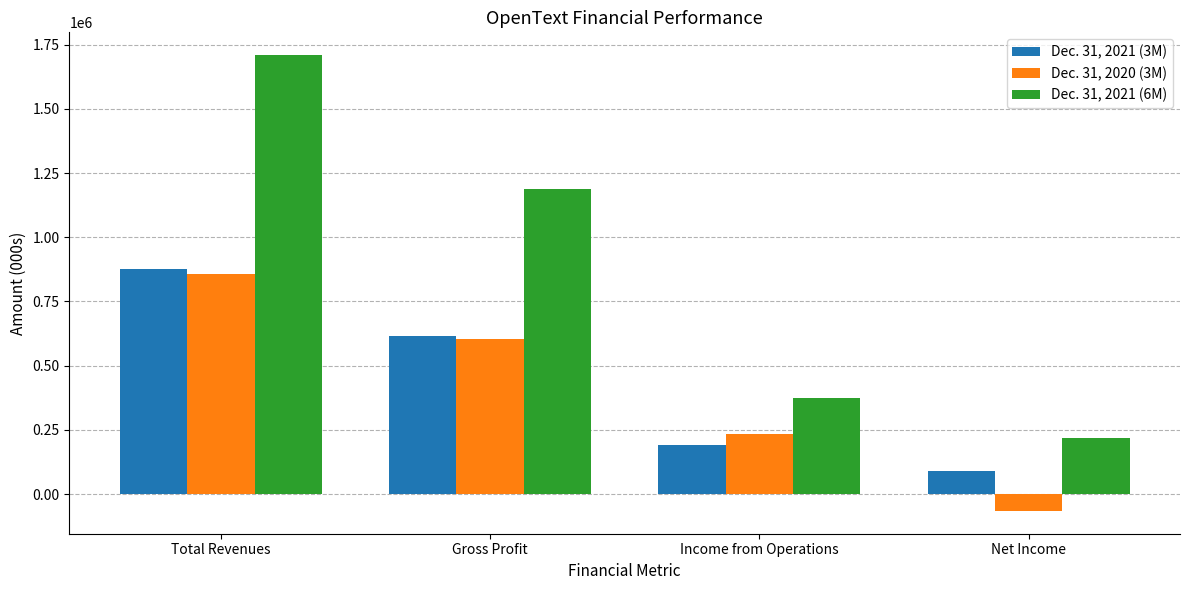

What is the sum of the Dec. 31, 2020 (3M) values at Income from Operations and Gross Profit?

837552